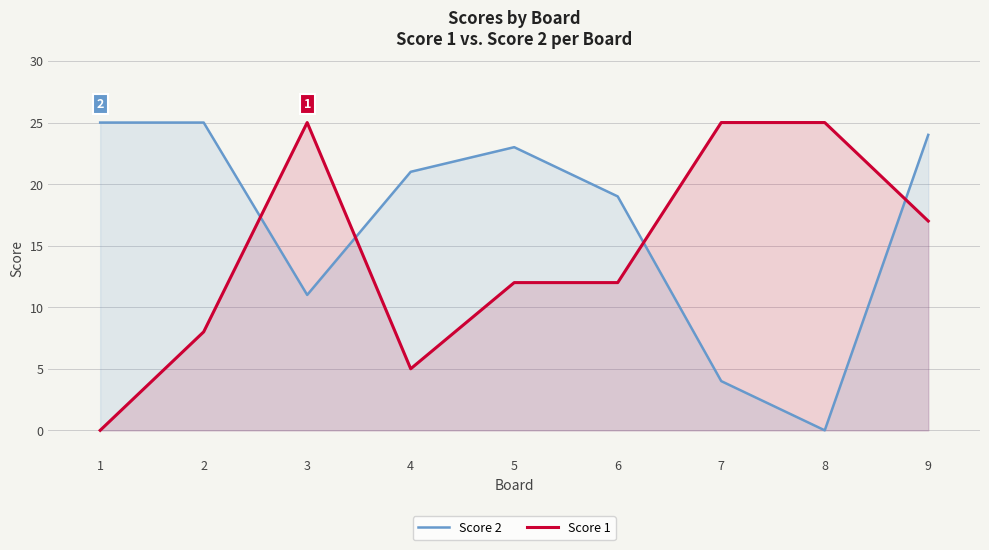

What is the average value of the Score 2 series?

17